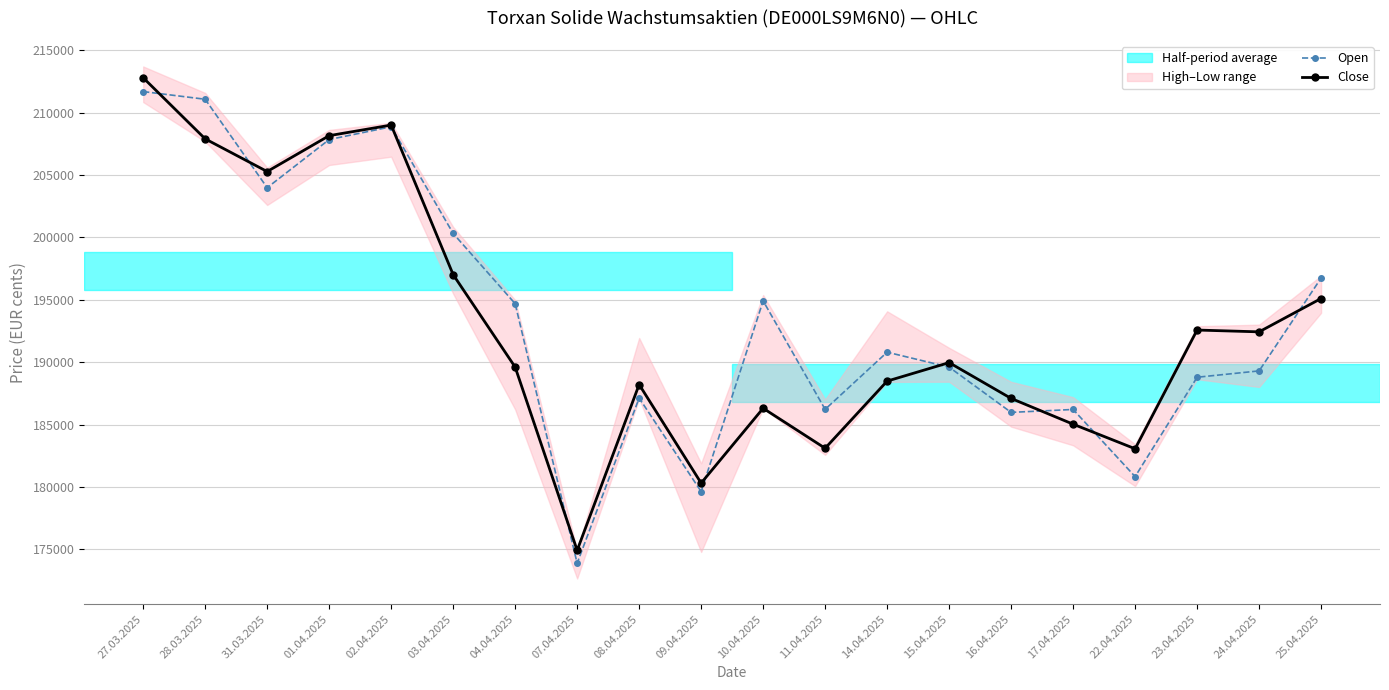

What position from the right is 01.04.2025?

17